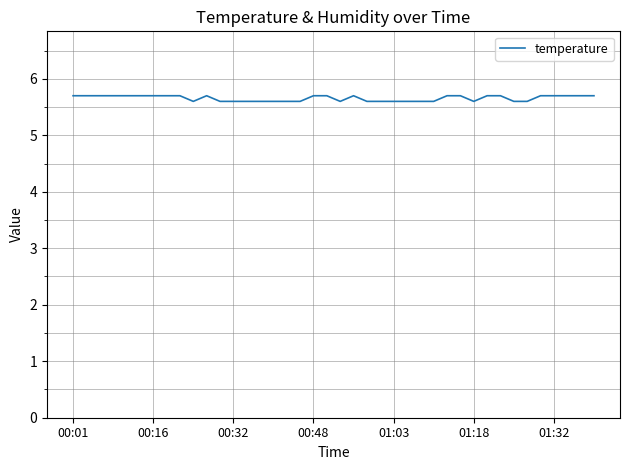

What is the maximum value shown in the chart?

5.7